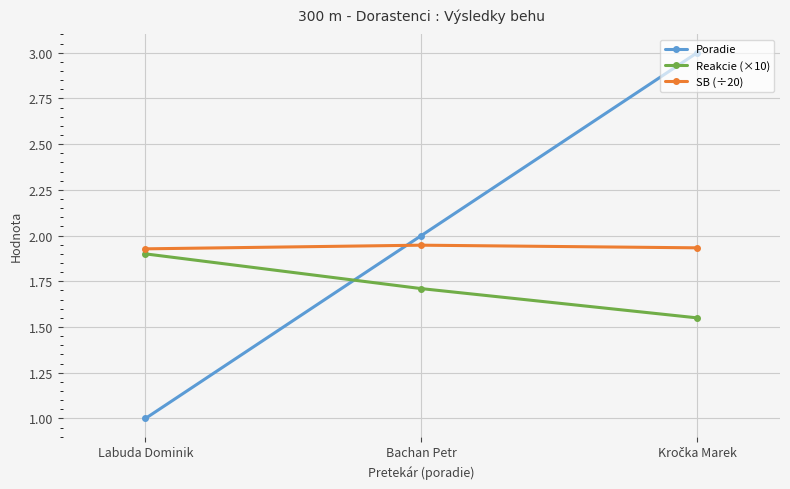

What is the label of the 3rd point from the right?

Labuda Dominik